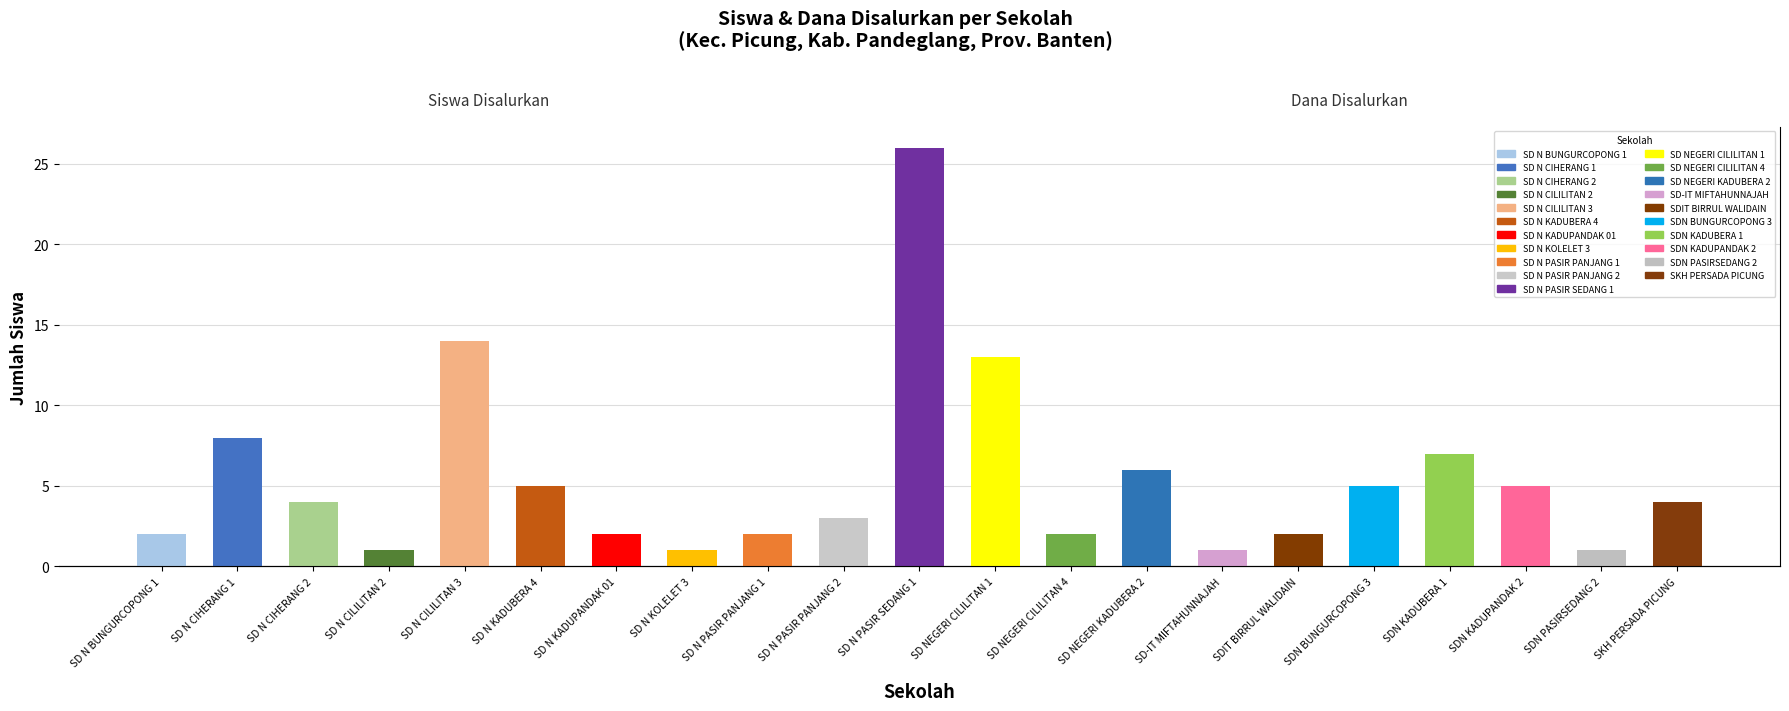

Reading right to left, what are all the values shown in this chart?

SKH PERSADA PICUNG=900000	SDN PASIRSEDANG 2=225000	SDN KADUPANDAK 2=1125000	SDN KADUBERA 1=1575000	SDN BUNGURCOPONG 3=1125000	SDIT BIRRUL WALIDAIN=450000	SD-IT MIFTAHUNNAJAH=225000	SD NEGERI KADUBERA 2=1350000	SD NEGERI CILILITAN 4=450000	SD NEGERI CILILITAN 1=2925000	SD N PASIR SEDANG 1=5850000	SD N PASIR PANJANG 2=675000	SD N PASIR PANJANG 1=450000	SD N KOLELET 3=225000	SD N KADUPANDAK 01=450000	SD N KADUBERA 4=1125000	SD N CILILITAN 3=3150000	SD N CILILITAN 2=225000	SD N CIHERANG 2=900000	SD N CIHERANG 1=1800000	SD N BUNGURCOPONG 1=450000